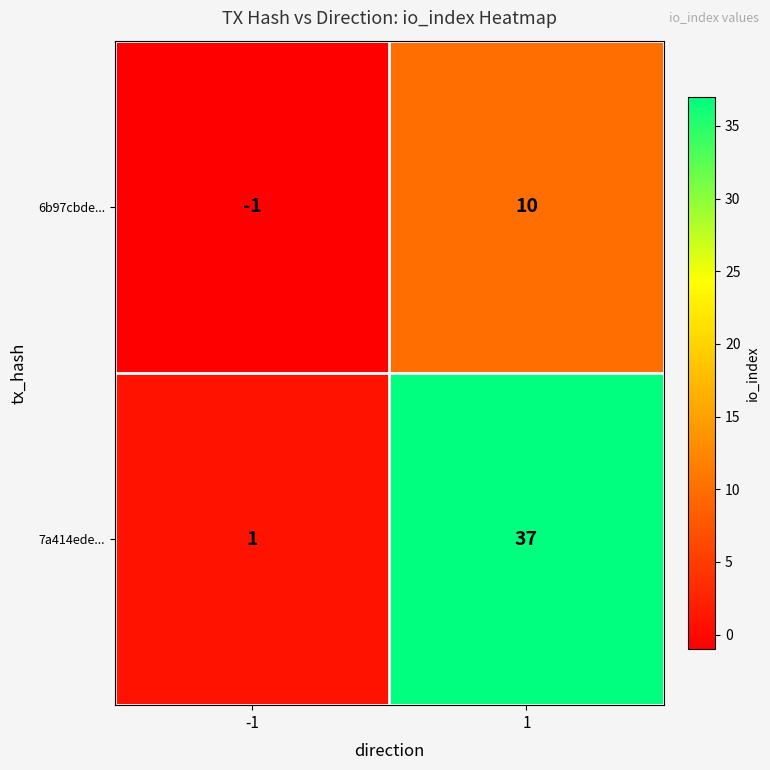

Which series has the largest range (max minus min)?

7a414ede...